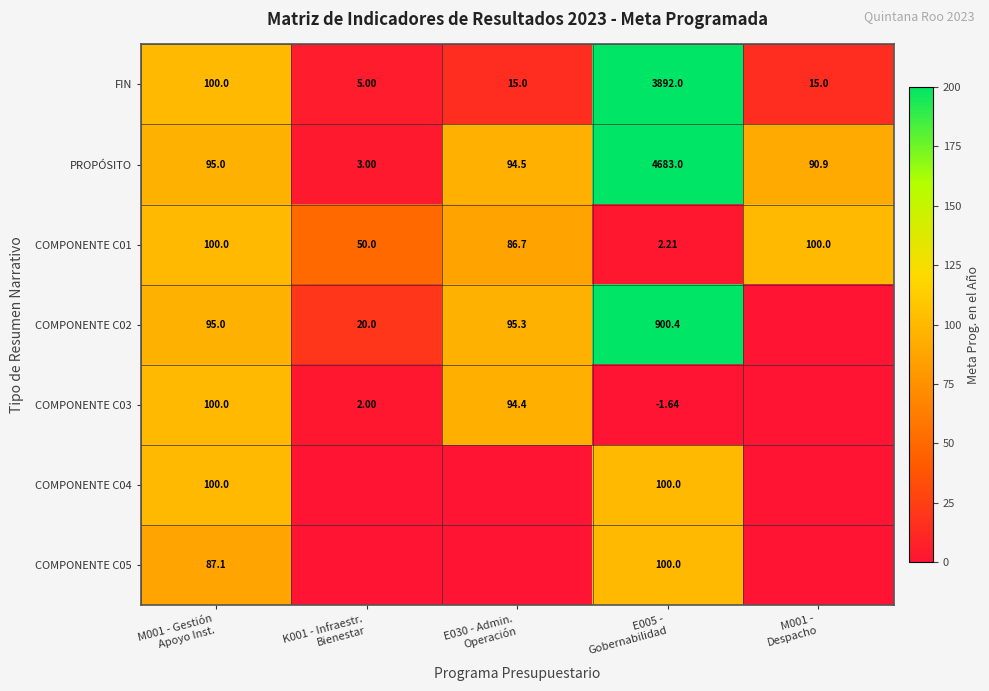

Count the number of data series in this chart.

7